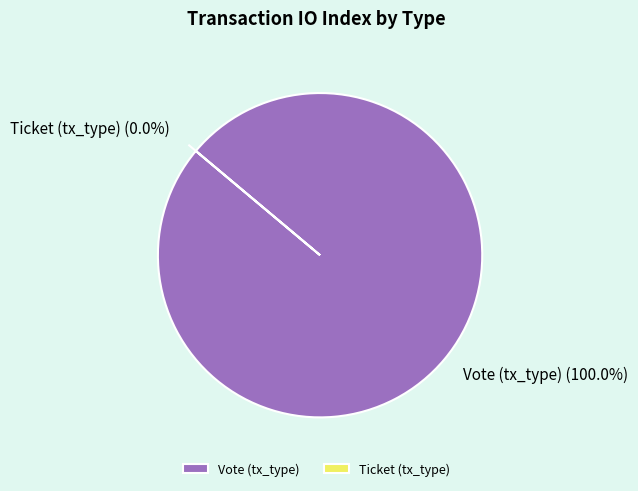

To the nearest percent, what is the difference between the Ticket (tx_type) and Vote (tx_type) slice percentages?

100%